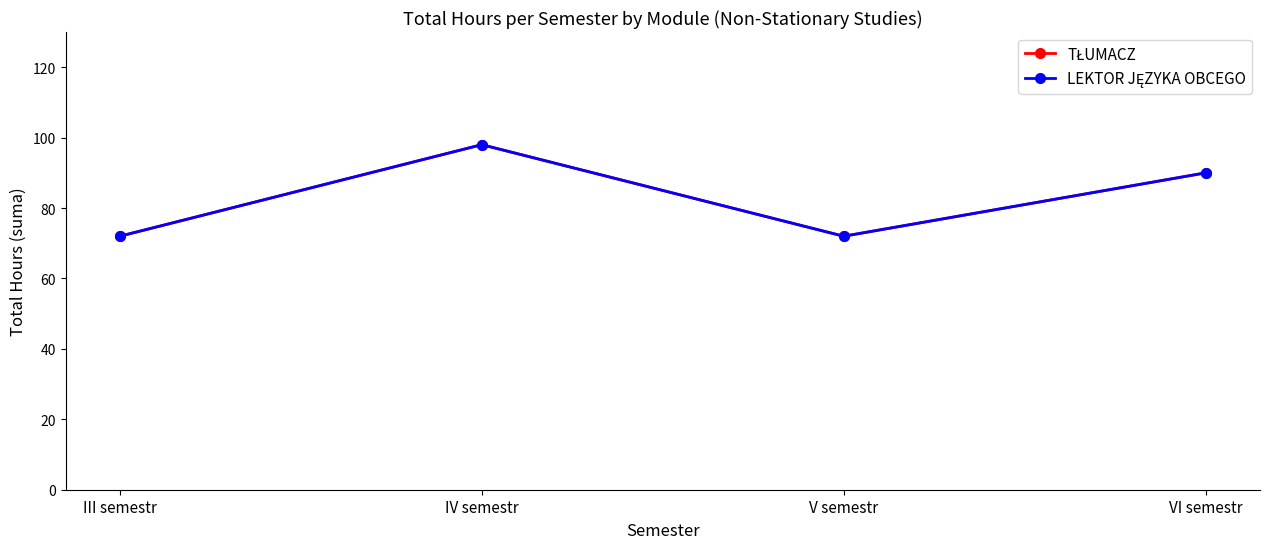

What is the label of the 4th point from the left?

VI semestr